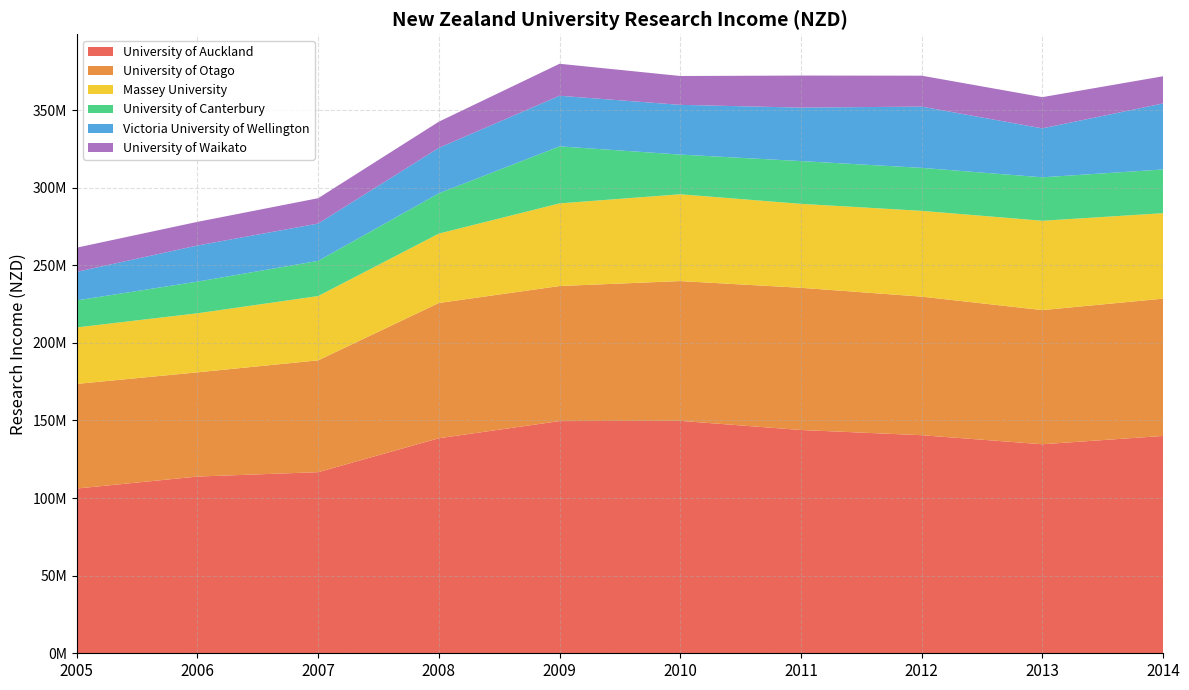

Reading left to right, what are all the values shown in this chart?

University of Auckland: 2005=106147979	2006=113859434	2007=116683274	2008=138540191	2009=149595526	2010=149747687	2011=143852139	2012=140499361	2013=134679109	2014=140022090
University of Otago: 2005=67404653	2006=67152313	2007=72047118	2008=87154298	2009=87018665	2010=90064602	2011=91628400	2012=89283482	2013=86422633	2014=88462740
Massey University: 2005=36392947	2006=38039685	2007=41427653	2008=44706446	2009=53244095	2010=55911764	2011=54087511	2012=55271264	2013=57559073	2014=55057468
University of Canterbury: 2005=17407993	2006=20411518	2007=22670439	2008=25936887	2009=36746477	2010=25582559	2011=27552720	2012=27694632	2013=28001515	2014=28166925
Victoria University of Wellington: 2005=18406557	2006=23262412	2007=24029305	2008=29317878	2009=32595392	2010=32038397	2011=34451981	2012=39467756	2013=31545055	2014=42526276
University of Waikato: 2005=15592836	2006=15236406	2007=16341904	2008=16848972	2009=20608092	2010=18589606	2011=20642355	2012=19922151	2013=20109163	2014=17528731